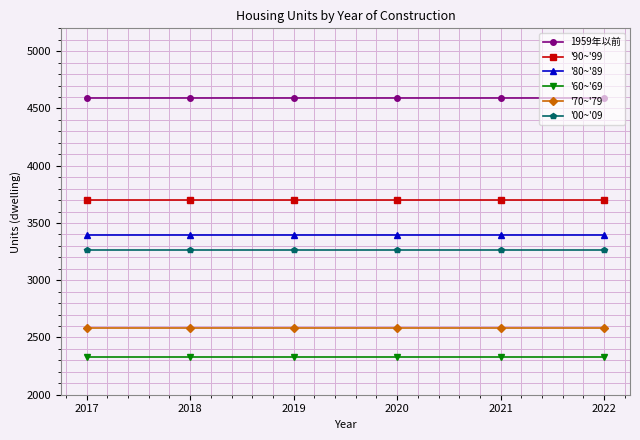

How many lines are shown in the chart?

6